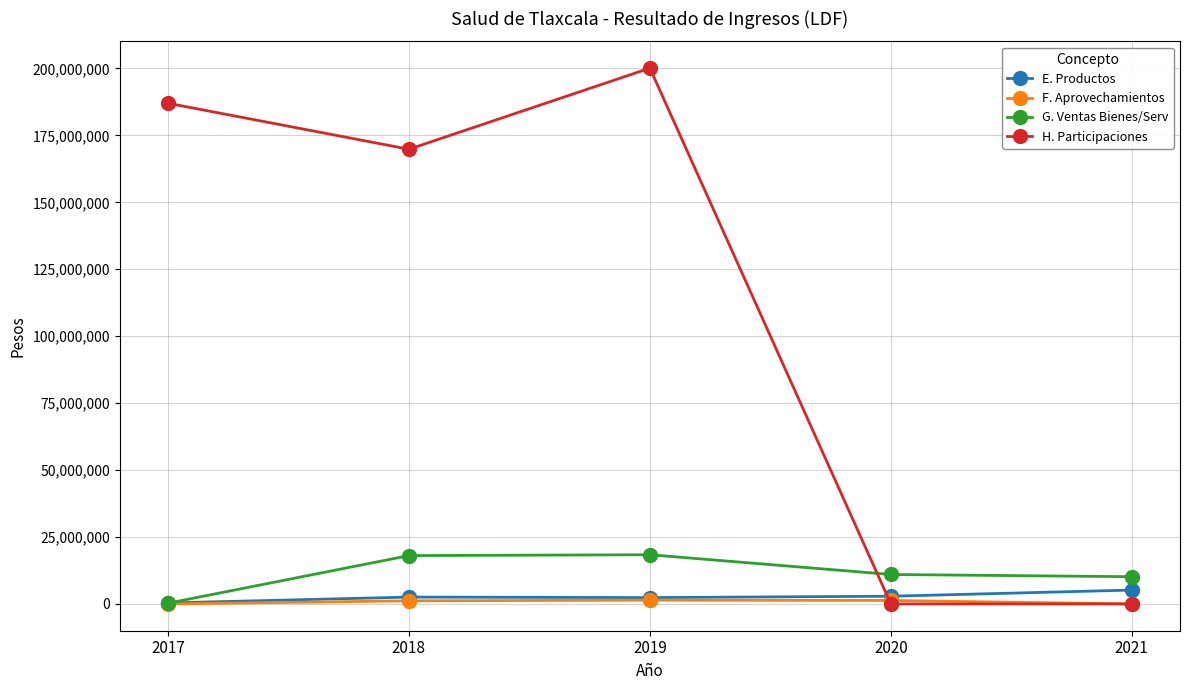

At which label is H. Participaciones closest to 100059247?

2018